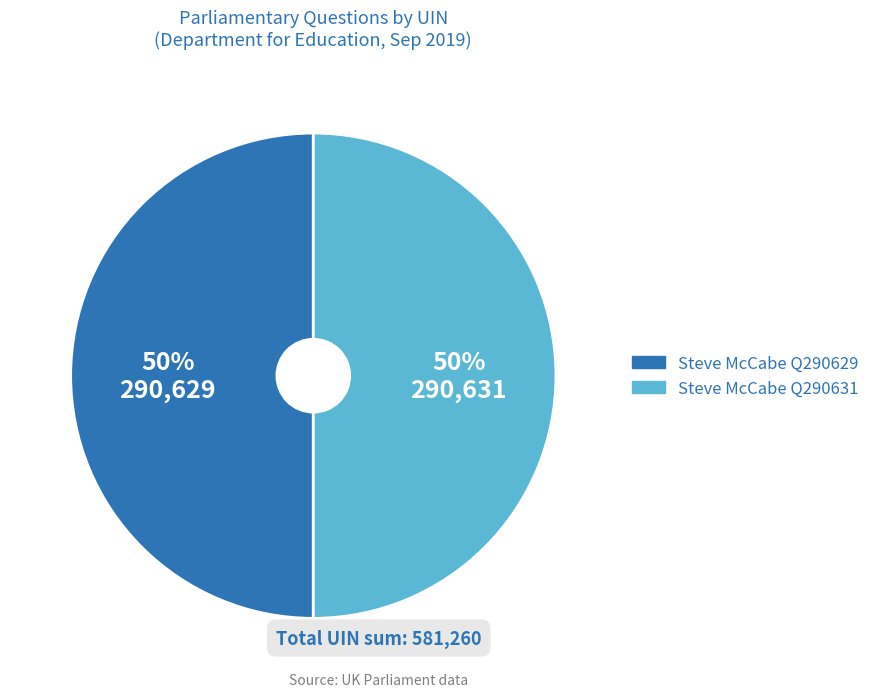

Combined, do Steve McCabe Q290631 and Steve McCabe Q290629 account for over 50%?

Yes